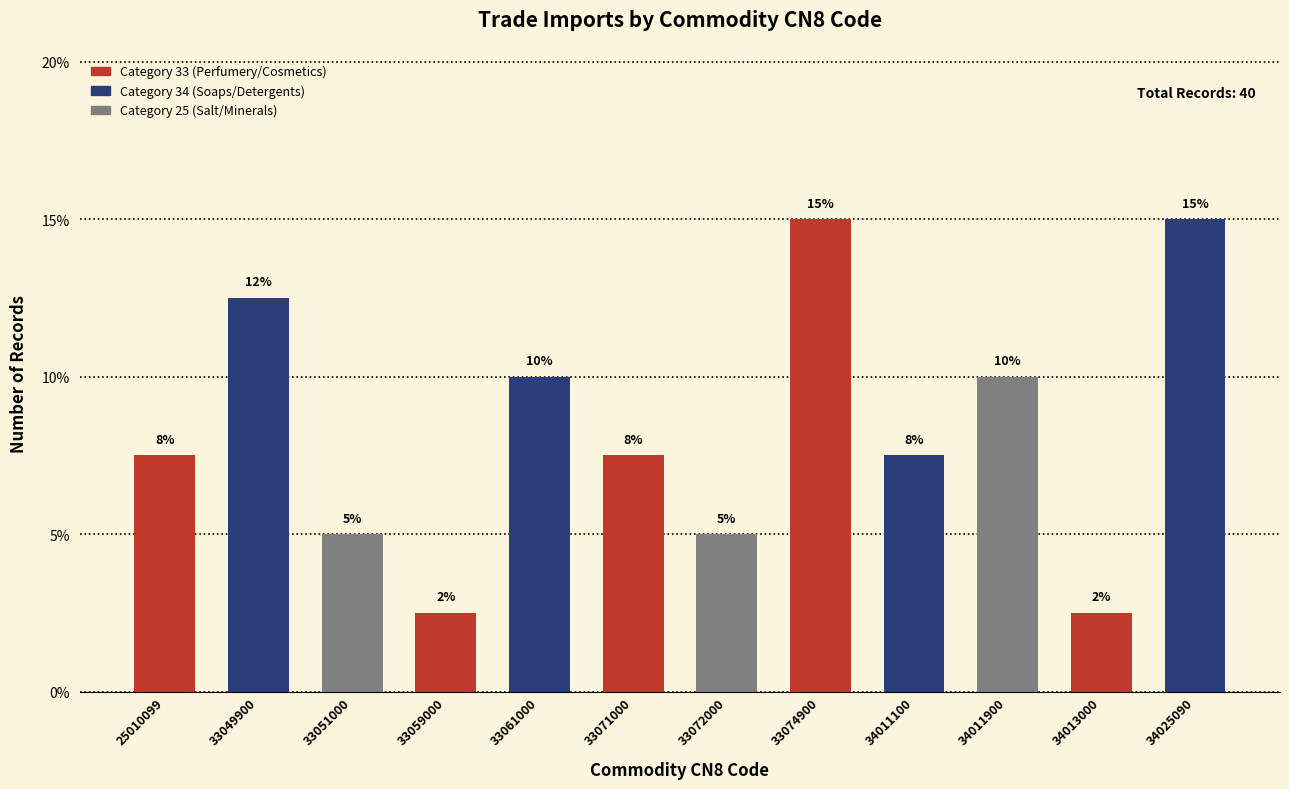

What is the average value?

8.3